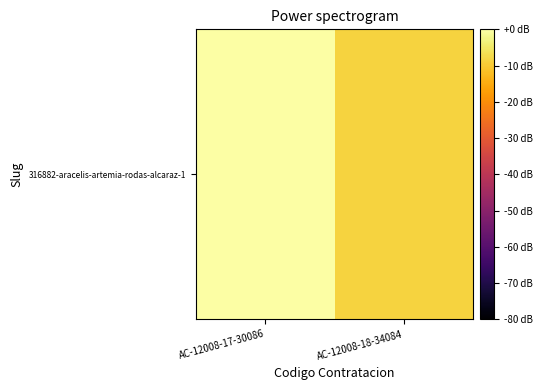

Reading left to right, transcribe all the data shown in this chart.

0.0	-8.7